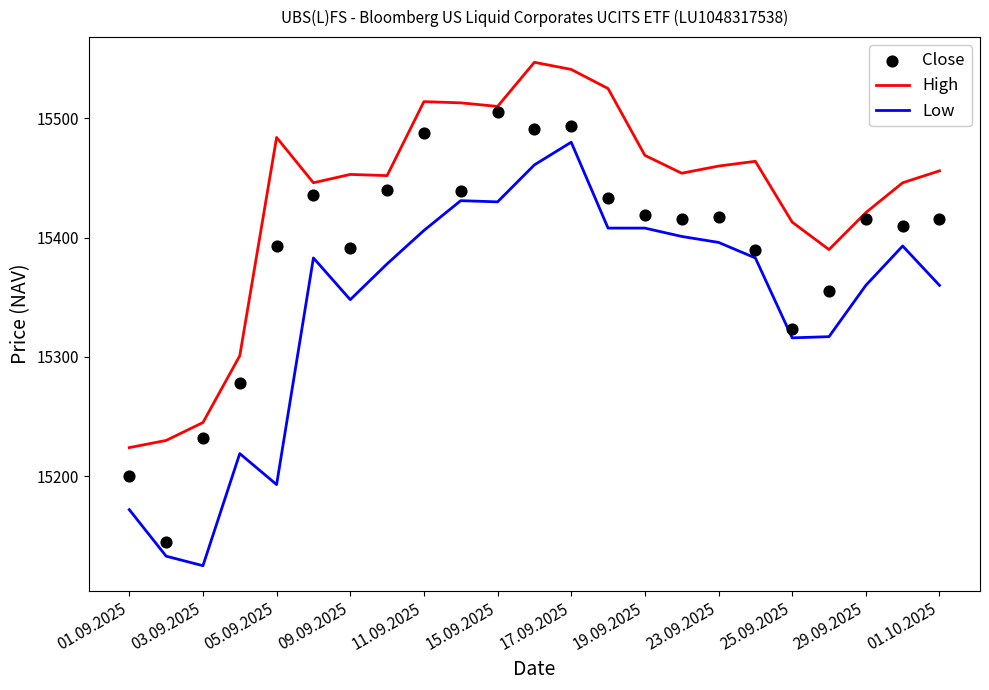

Which series has the largest Y range (max minus min)?

Close